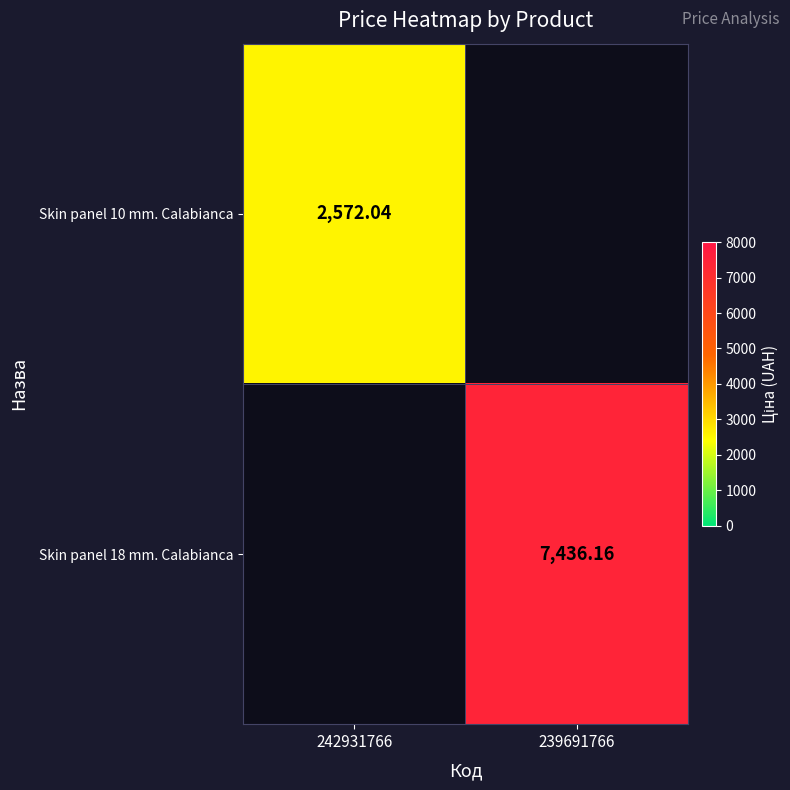

At which category is the sum across all series the highest?

239691766